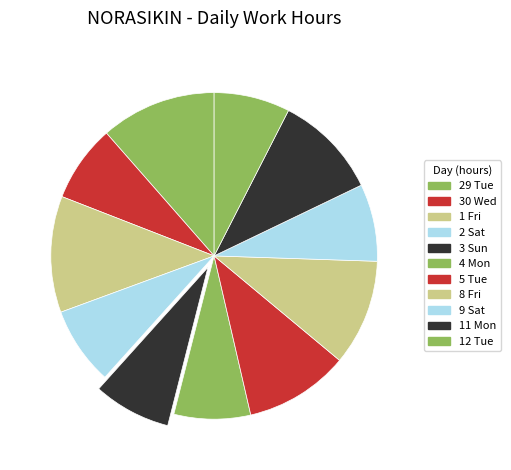

Does any single category account for the majority?

No